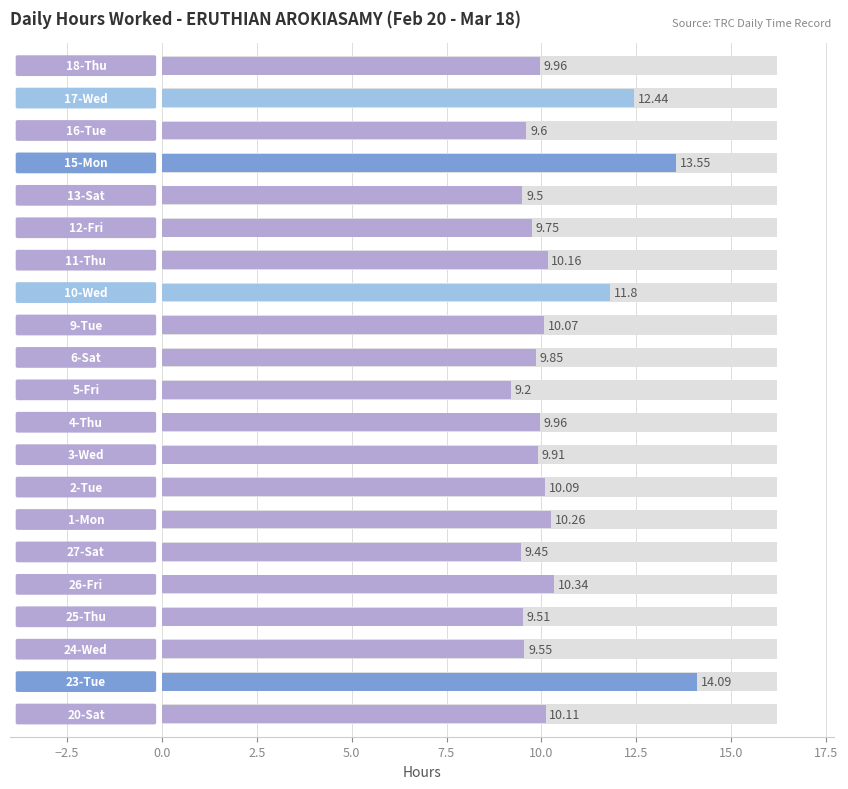

Is it true that the value at 10.0 is 10.3?

True